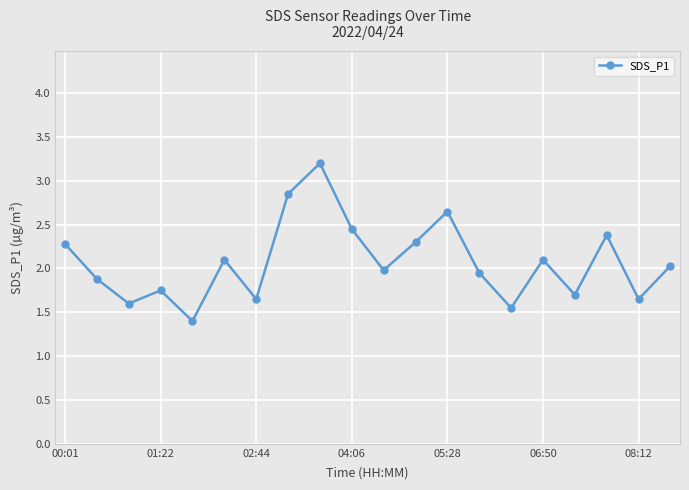

What is the maximum value shown in the chart?

3.2